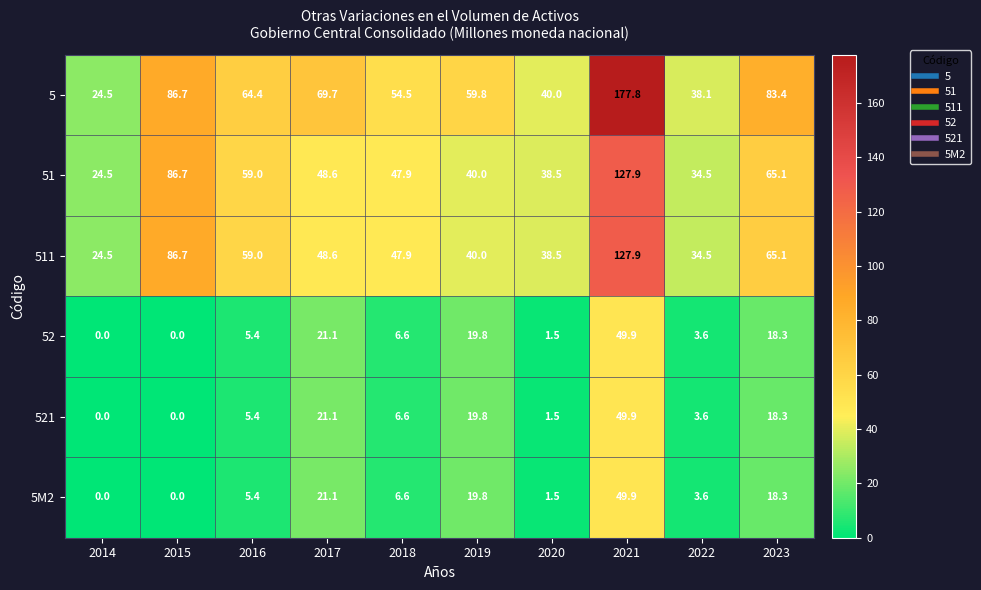

At how many categories does at least one series exceed 69?

4